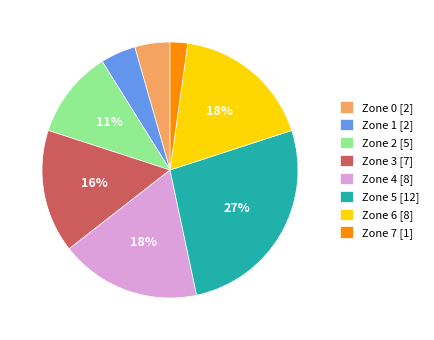

Which category has the smallest portion of the pie?

Zone 7